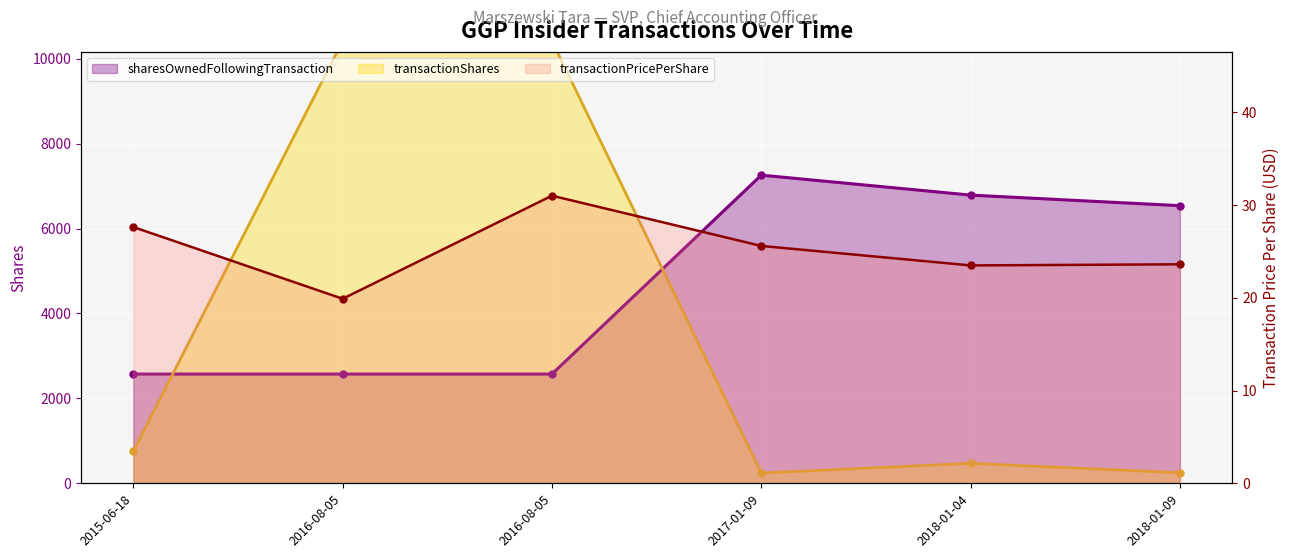

What is the spread (max minus min) of values at 2018-01-04?

6764.5